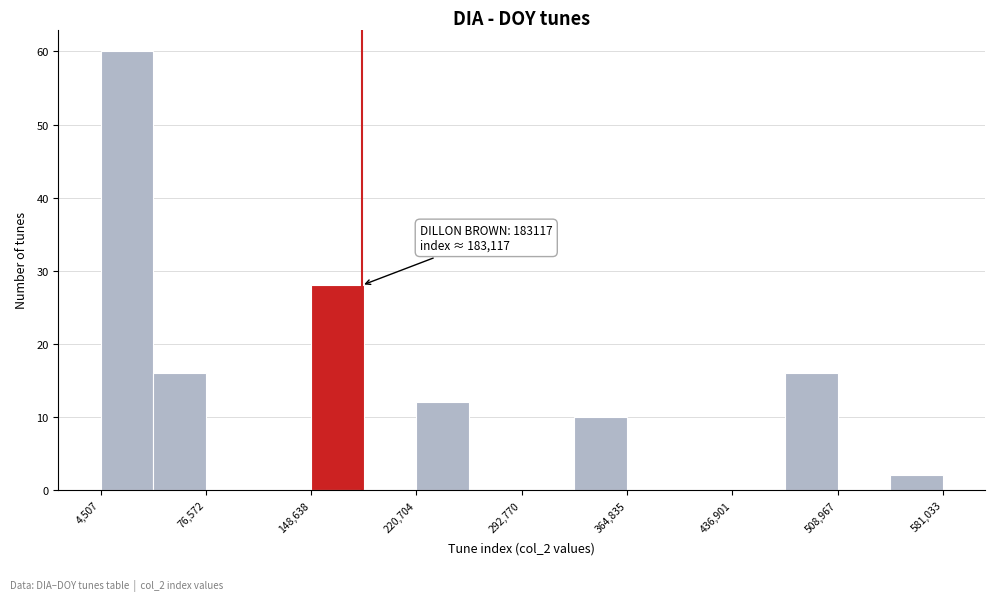

Read against the x-axis, roughly where is the centre of the tallest bar?

20000